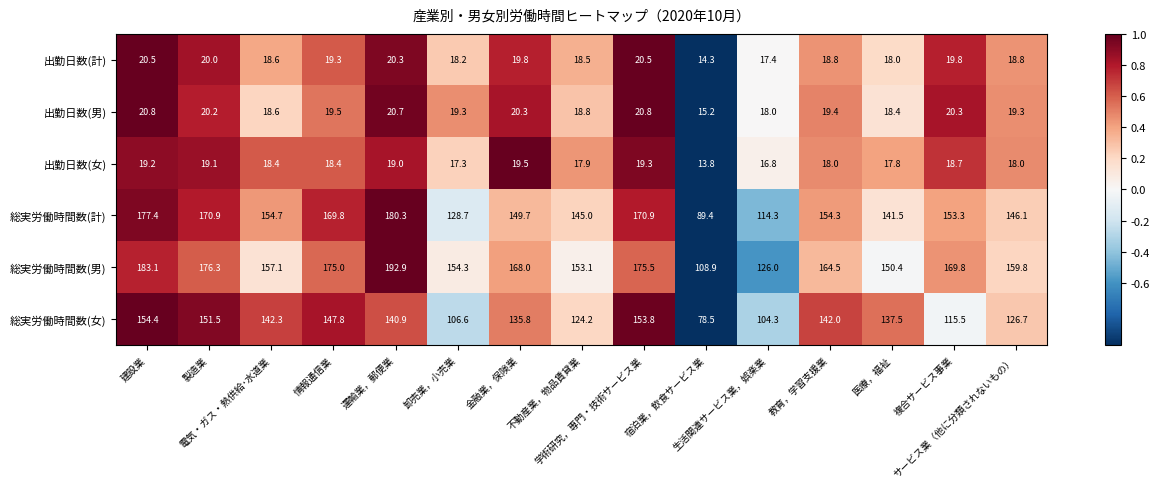

At how many categories does at least one series exceed 172?

5